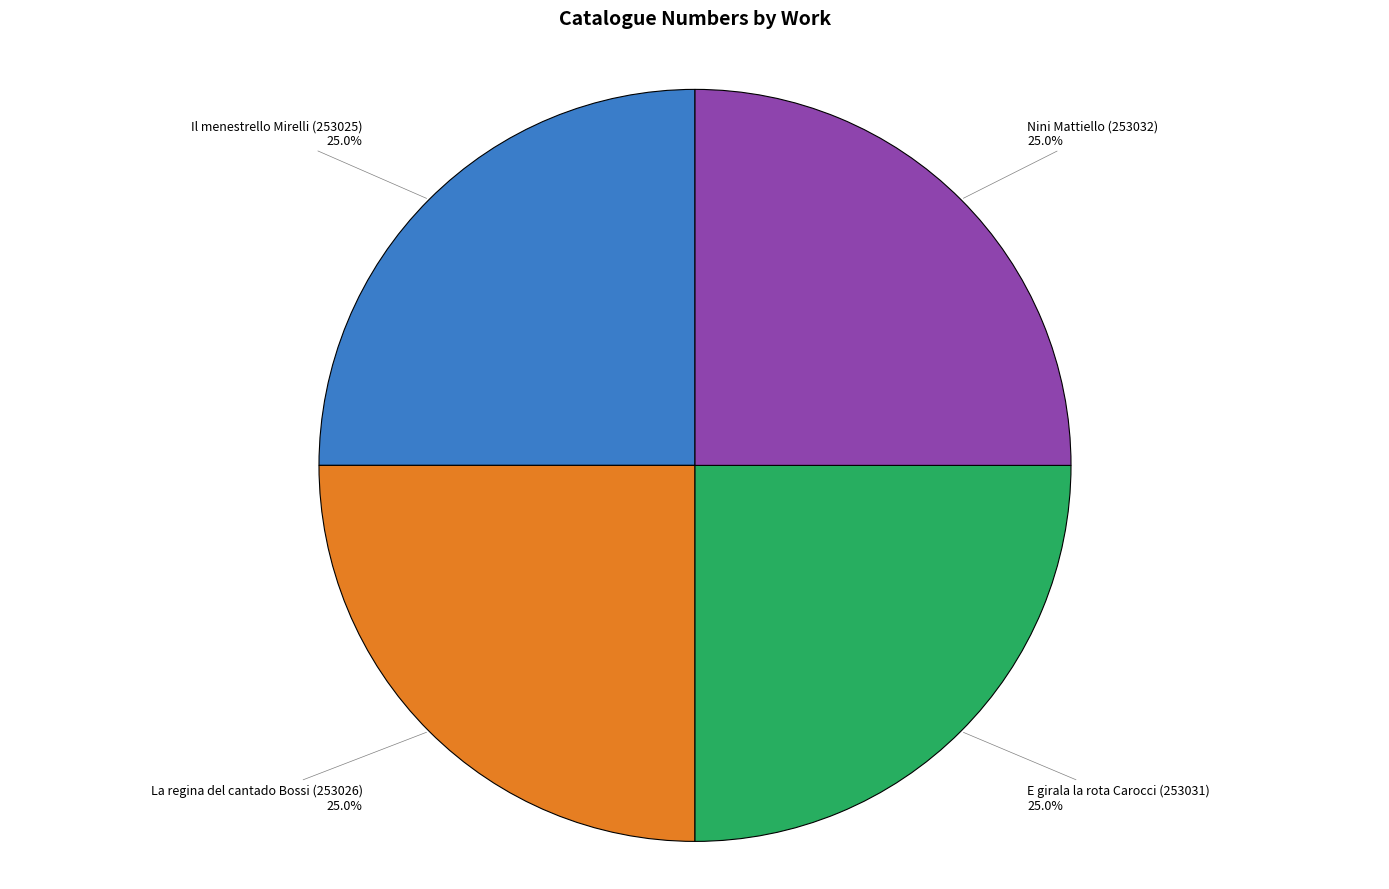

Is there a majority slice in this chart?

No